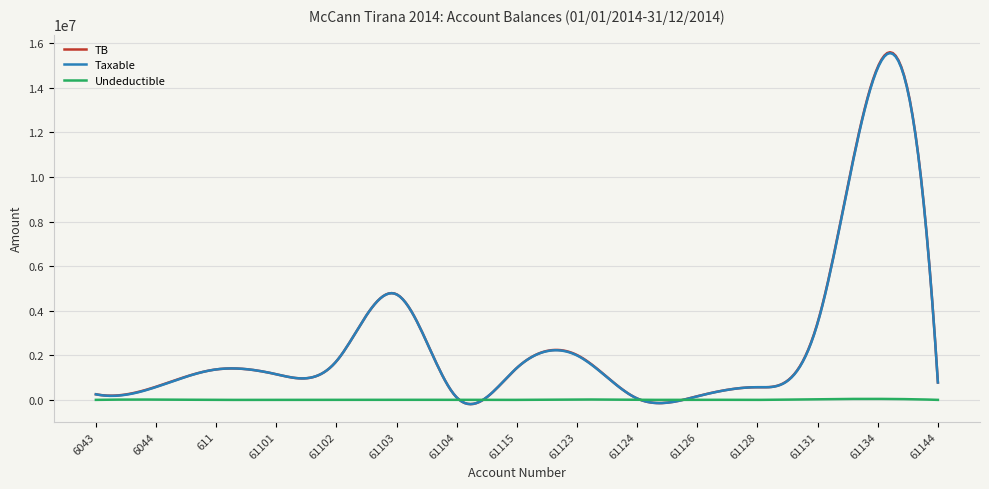

What is the greatest value displayed?

15594877.2